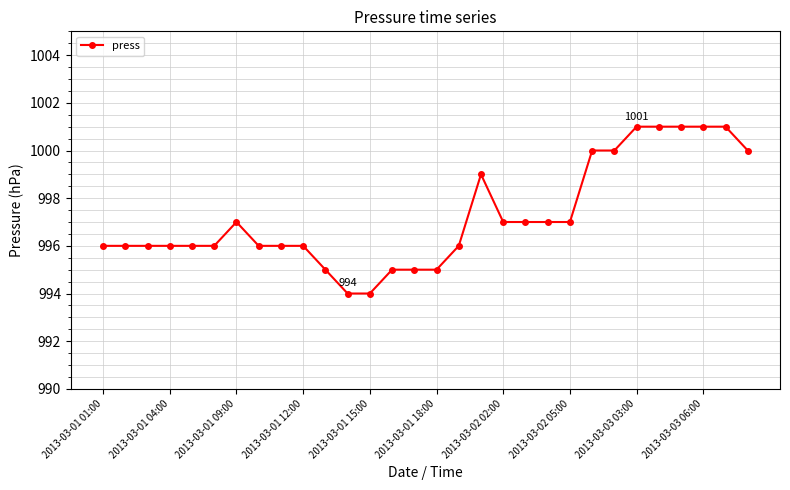

What is the difference between the second highest and second lowest values?

7